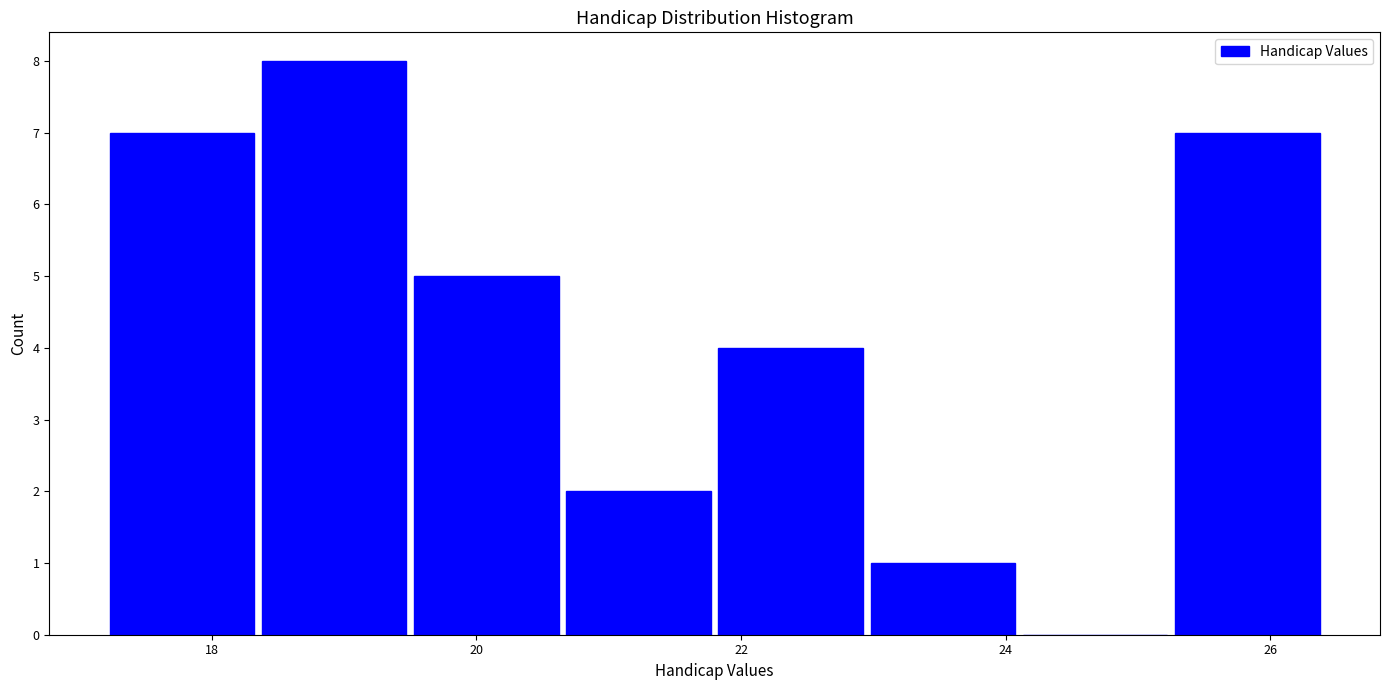

Reading left to right, transcribe this chart: for each bar, give the range it covers on the x-axis and its height. Neither the bar edges nor the heights are printed on the chart, so give them approximately, as read against the axes.

17.20 to 18.35: 7
18.35 to 19.50: 8
19.50 to 20.65: 5
20.65 to 21.80: 2
21.80 to 22.95: 4
22.95 to 24.10: 1
24.10 to 25.25: 0
25.25 to 26.40: 7